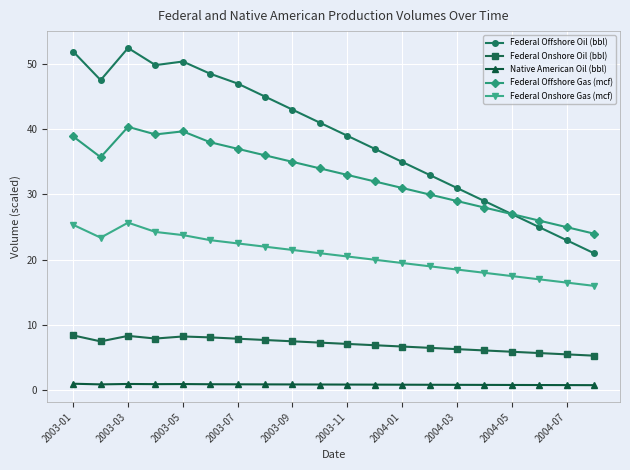

List the series in order of their peak value, highest first.

Federal Offshore Oil (bbl), Federal Offshore Gas (mcf), Federal Onshore Gas (mcf), Federal Onshore Oil (bbl), Native American Oil (bbl)